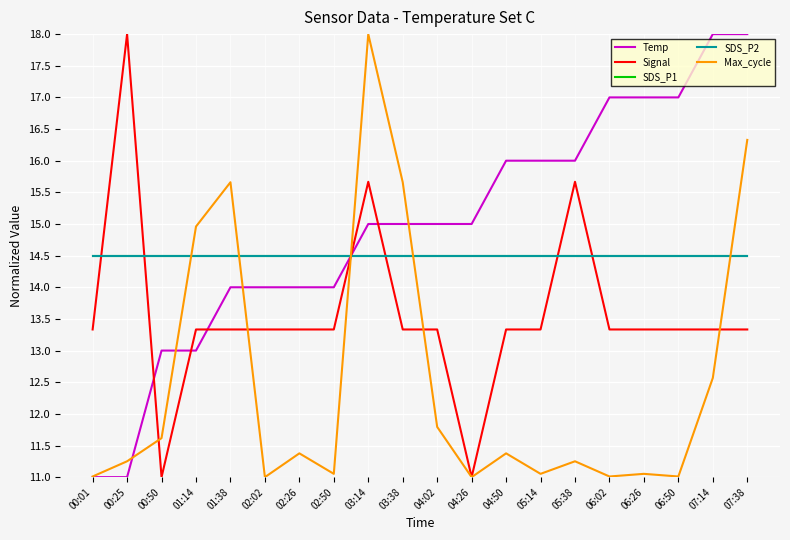

Does the chart have visible grid lines?

Yes